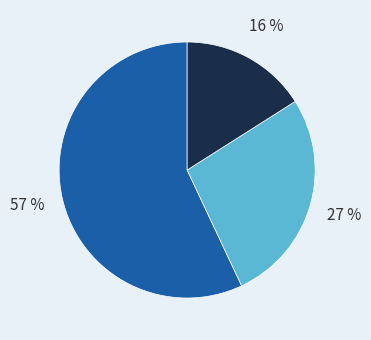

To the nearest percent, what is the difference between the largest and smallest slice percentages?

41%